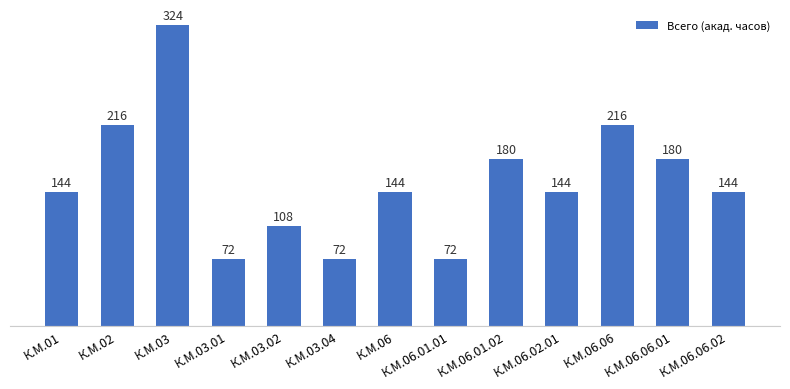

What is the label of the 1st bar from the right?

К.М.06.06.02